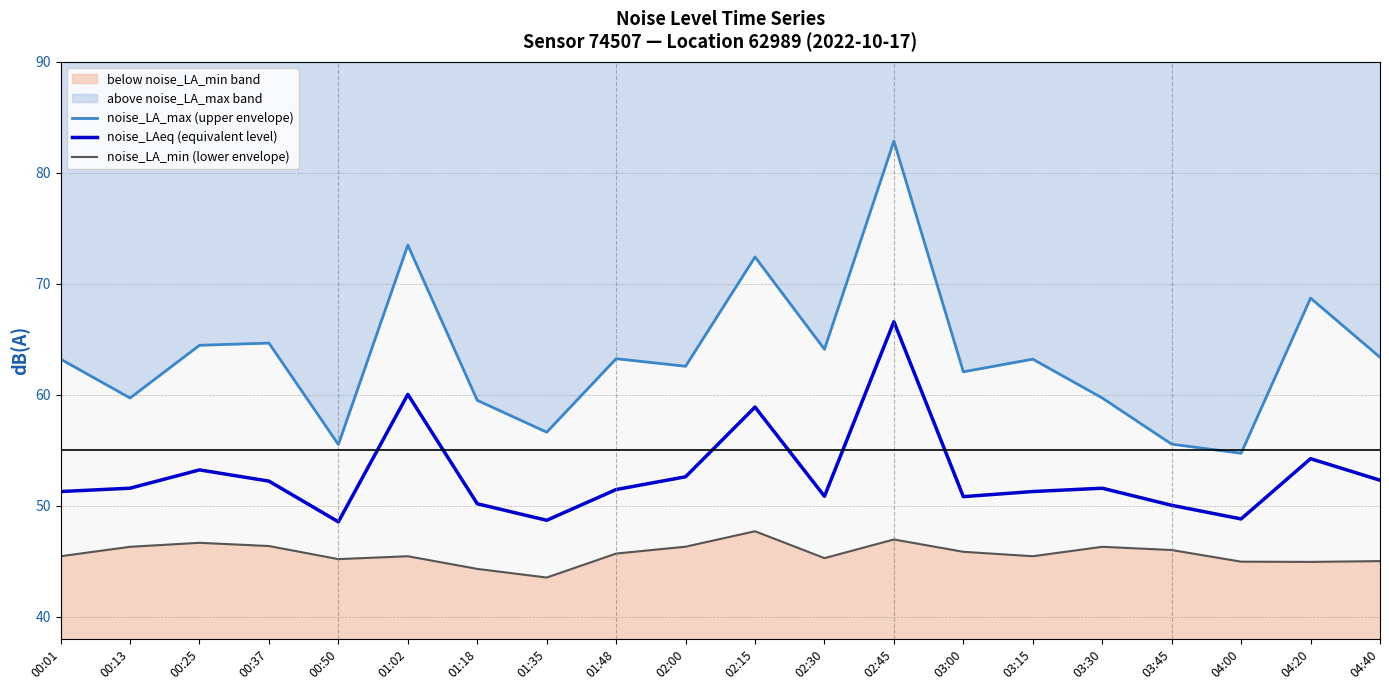

What is the maximum value for noise_LA_max (upper envelope)?

82.9